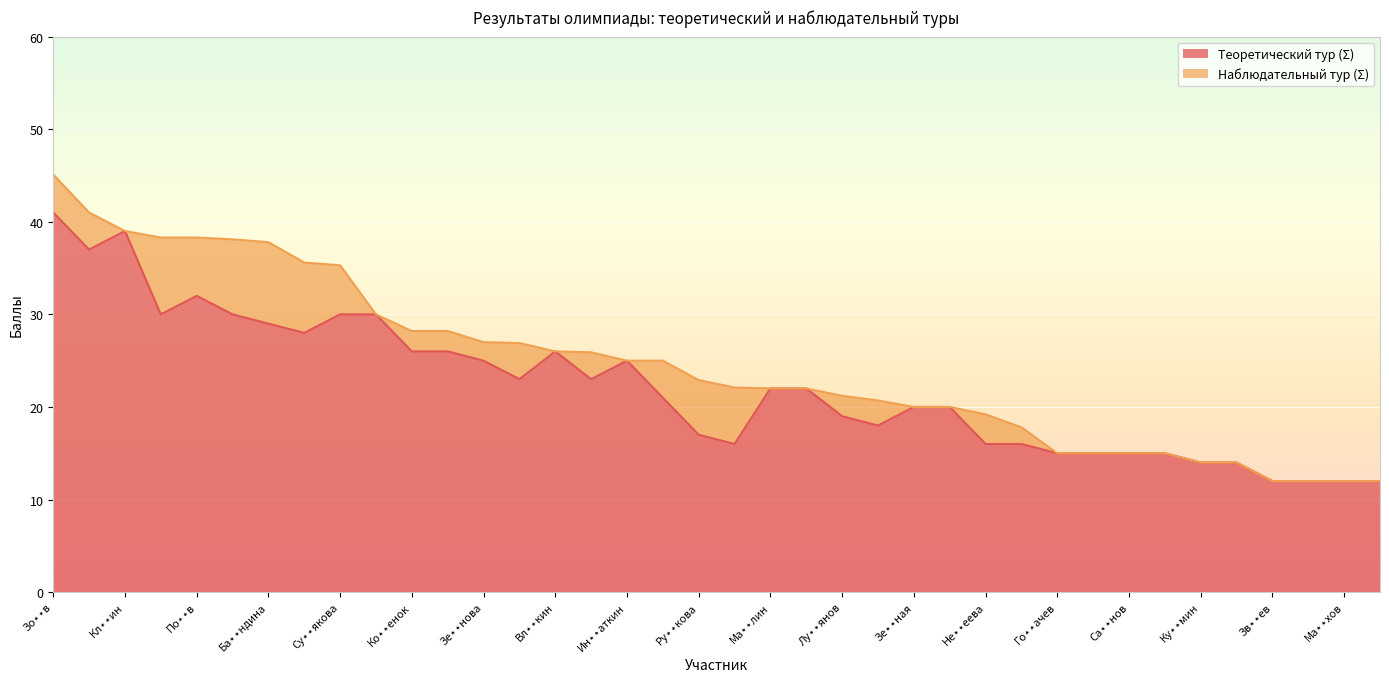

At which category does the chart reach its minimum across all series?

Зв⋆⋆ев